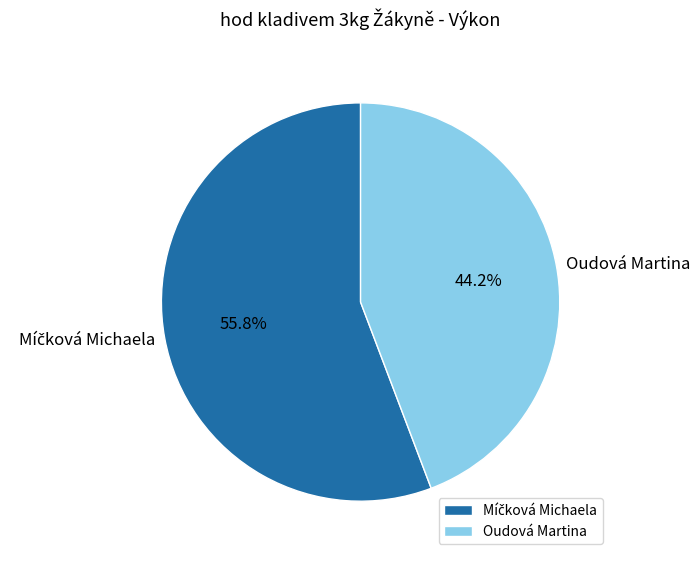

Is it true that Oudová Martina is 44% of the pie?

True